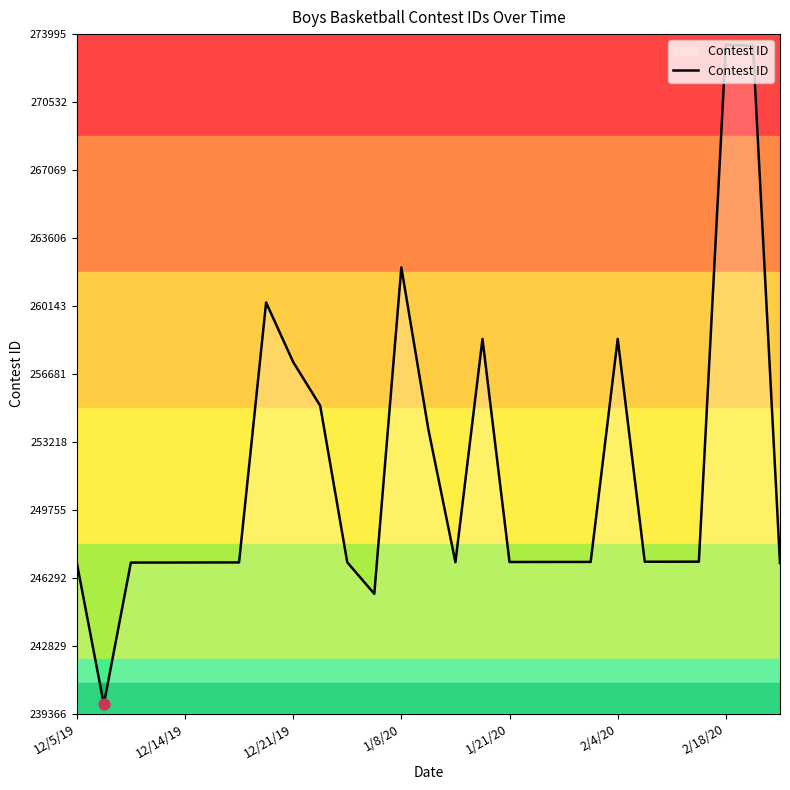

What is the difference between the maximum and minimum values?

33602